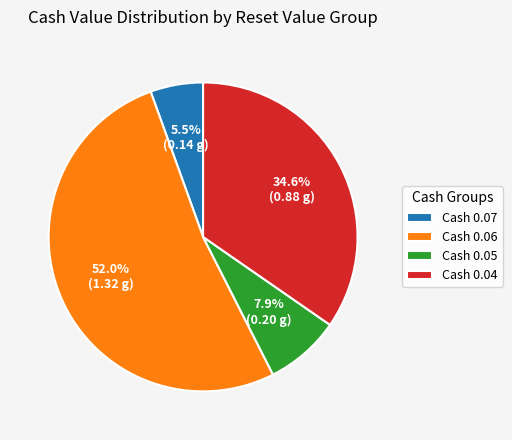

How much of the chart is everything except Cash 0.06?

48.0%